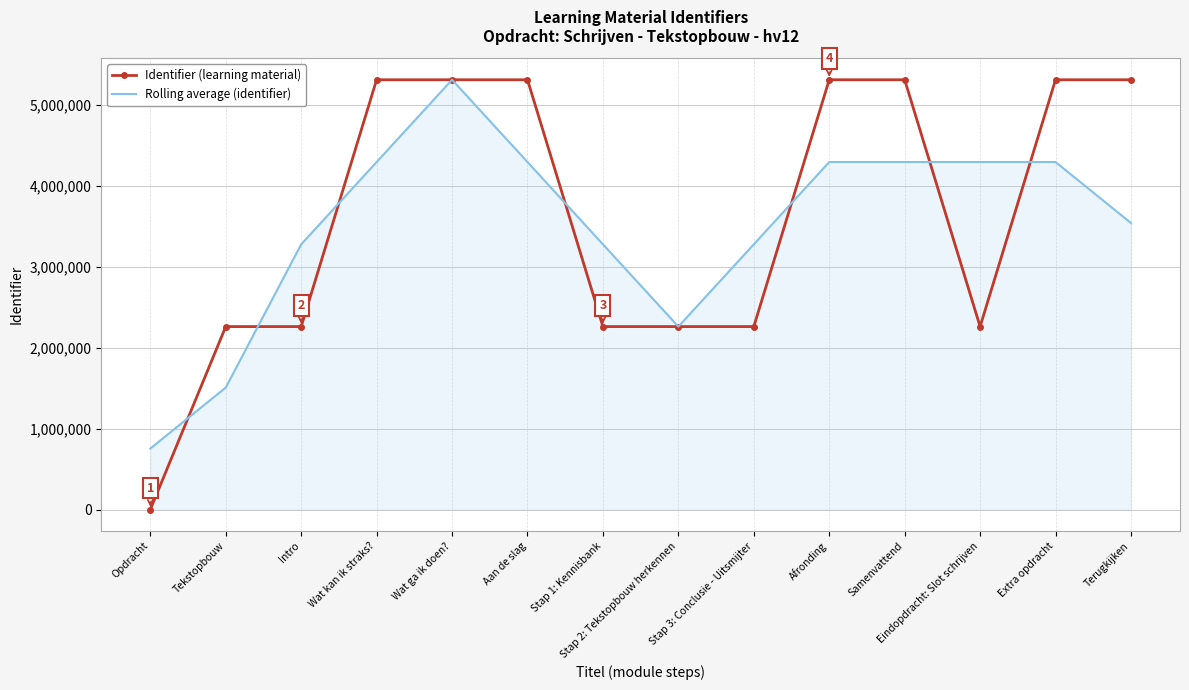

What value does the Rolling average (identifier) series have at Tekstopbouw?

1505599.7